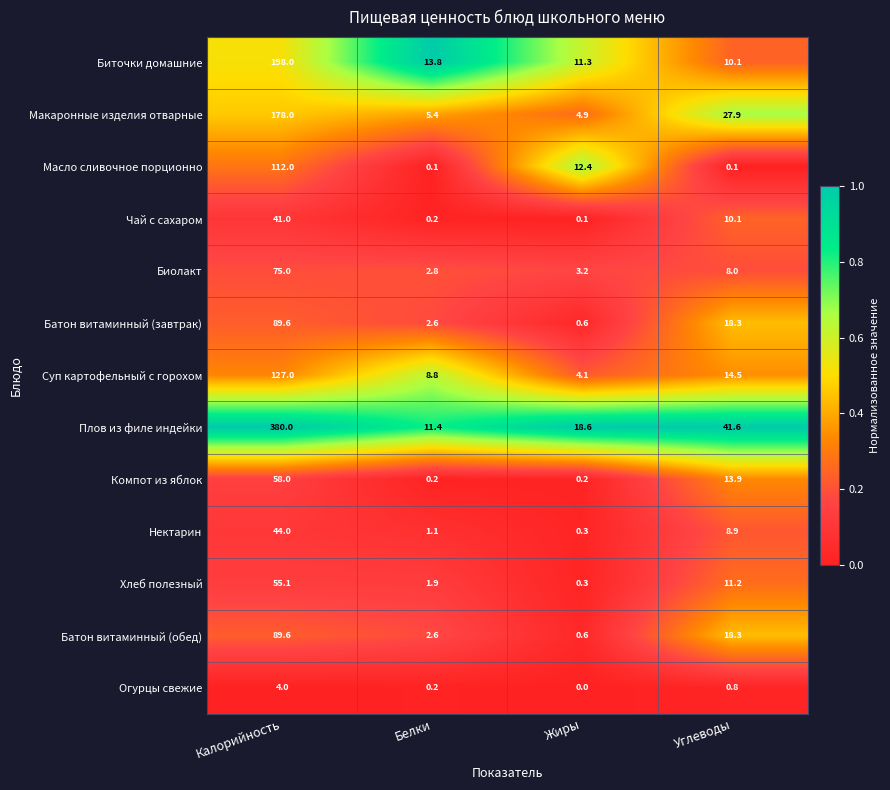

Is it true that Нектарин equals 1.1 at Белки?

True